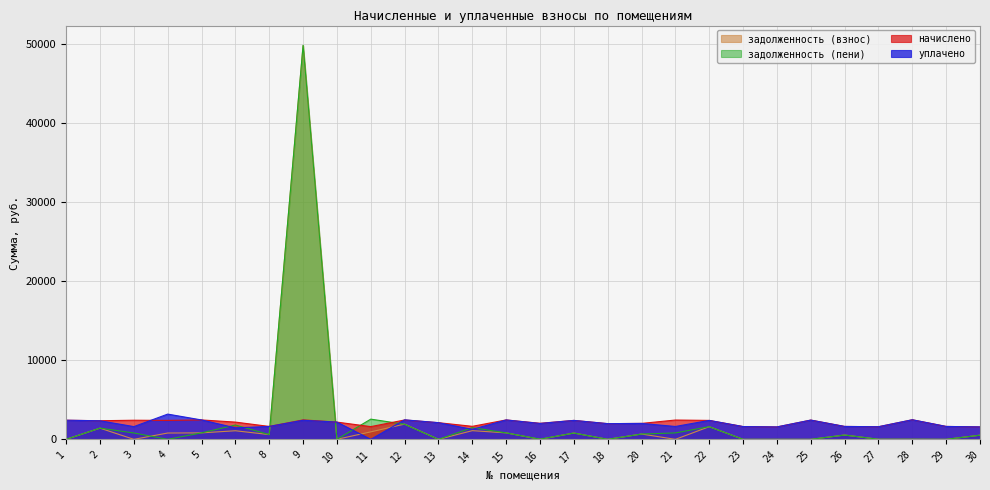

Rank the series at 11 from lowest to highest value.

уплачено, задолженность (взнос), начислено, задолженность (пени)